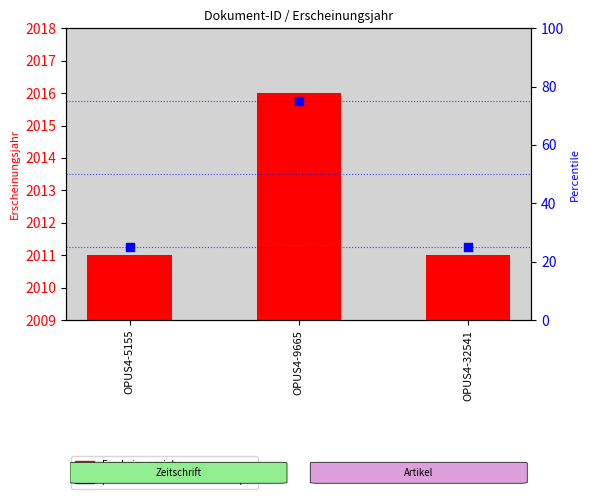

Which series has the widest spread of Y values?

percentile rank within the sample